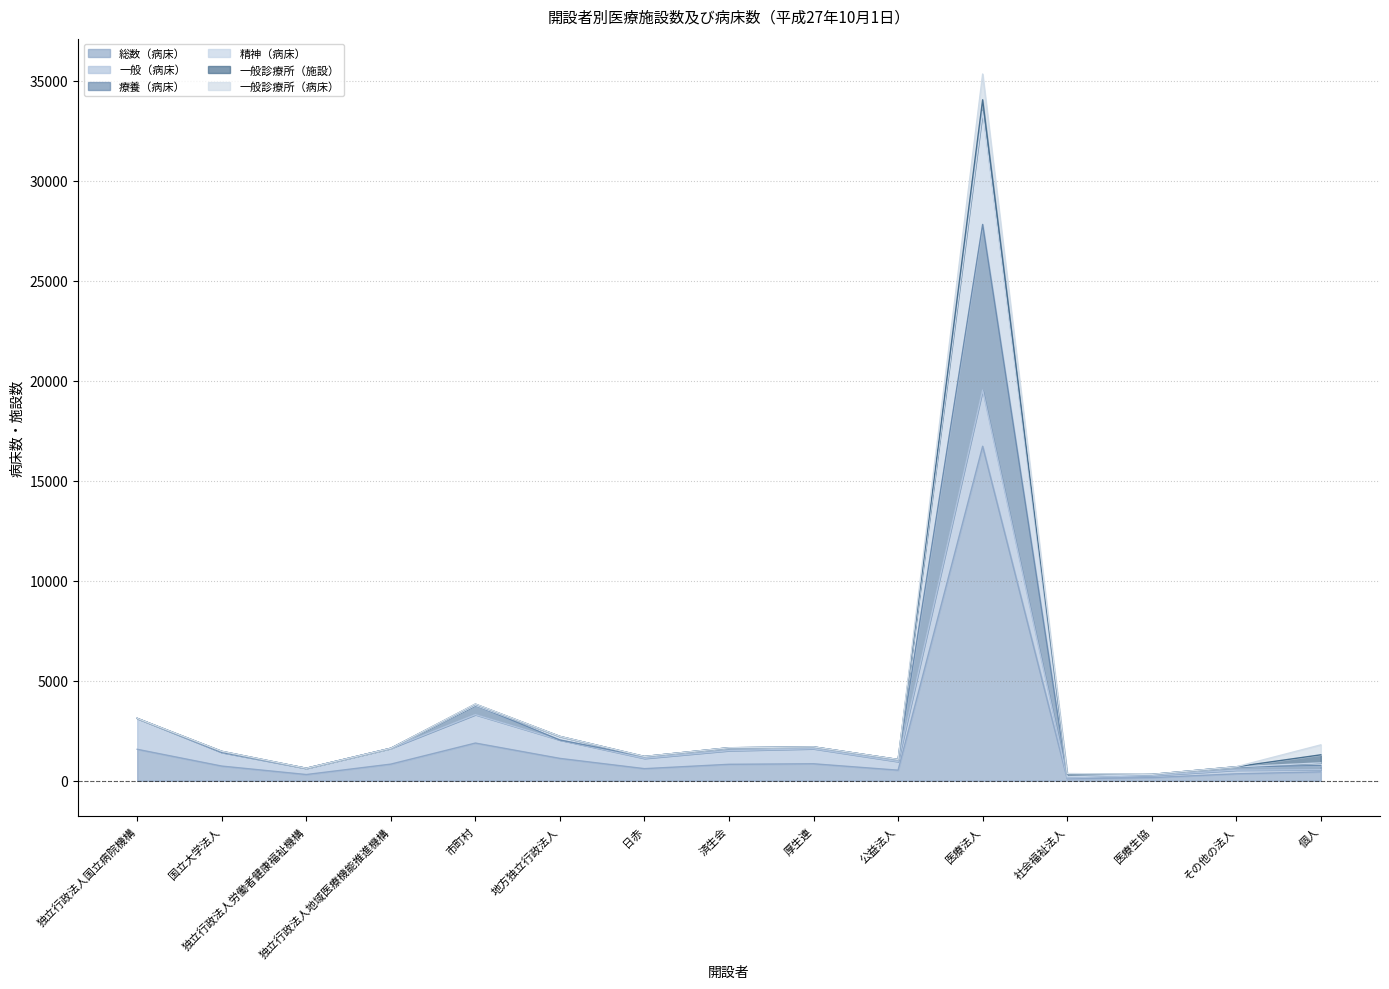

Which category has the highest value in the 総数（病床） series?

医療法人